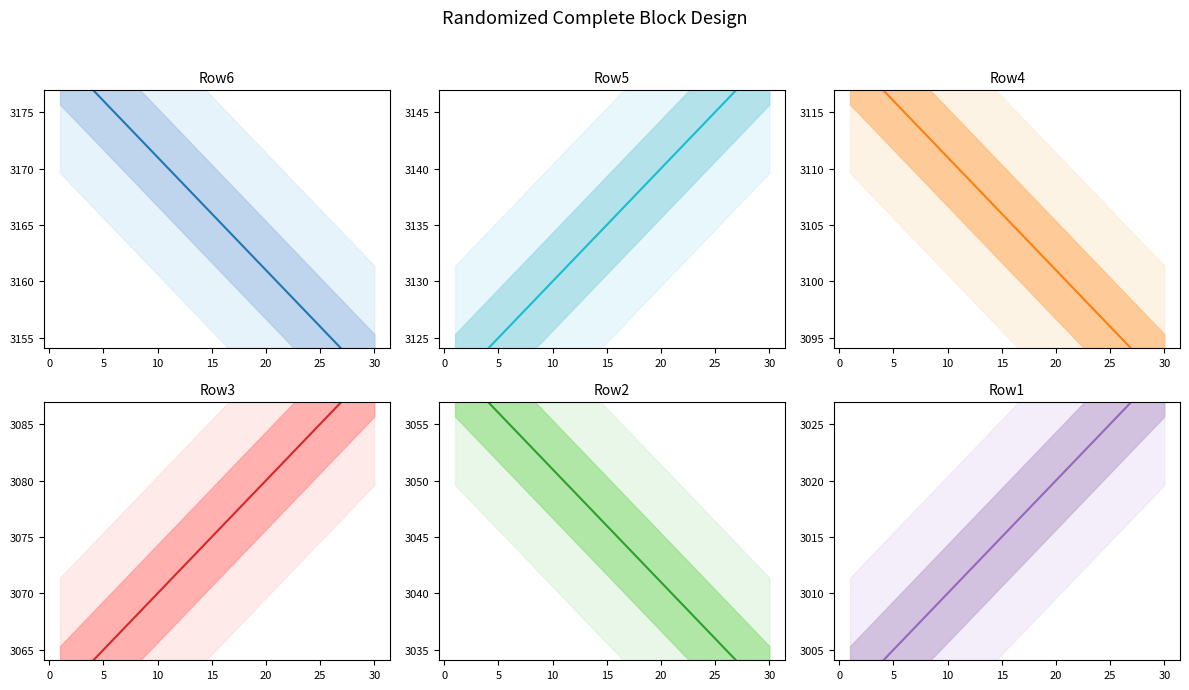

Which series has the largest range (max minus min)?

Row6